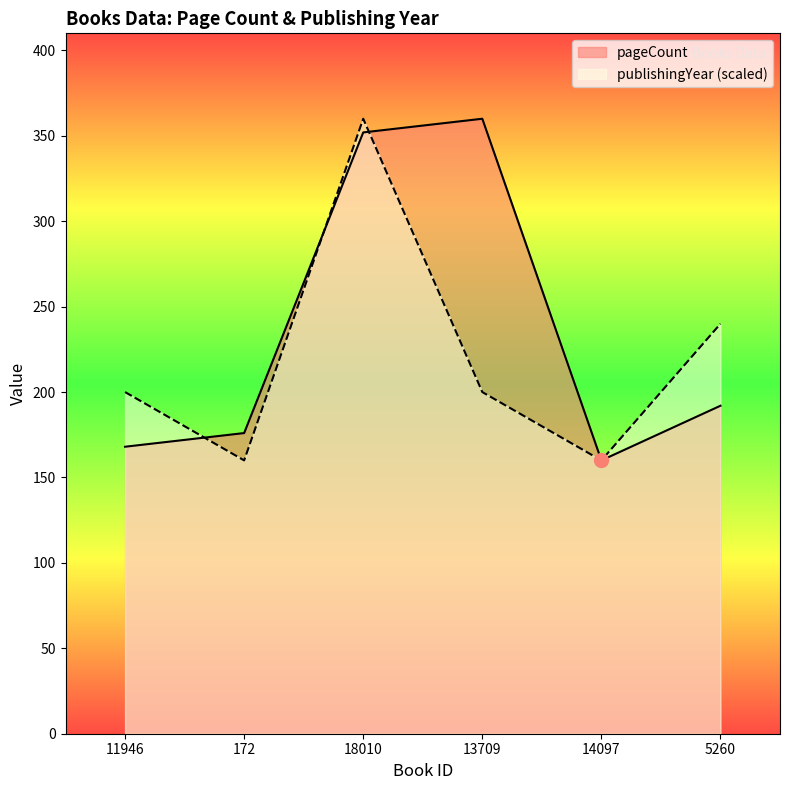

How many lines are shown in the chart?

2